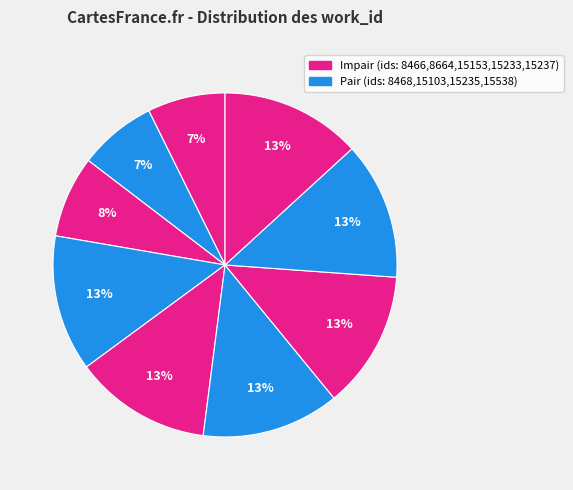

How many segments does this pie chart have?

9